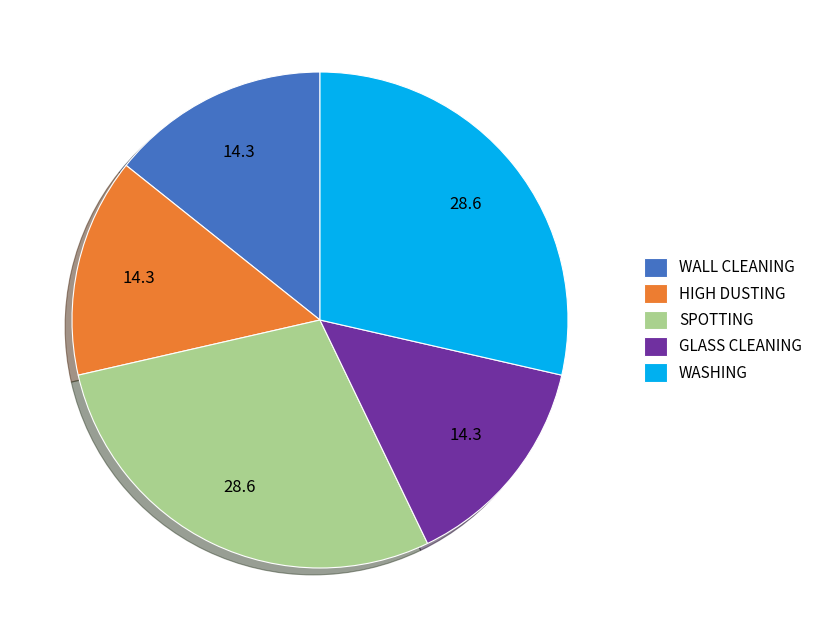

Do HIGH DUSTING and GLASS CLEANING together represent more than half of the pie?

No